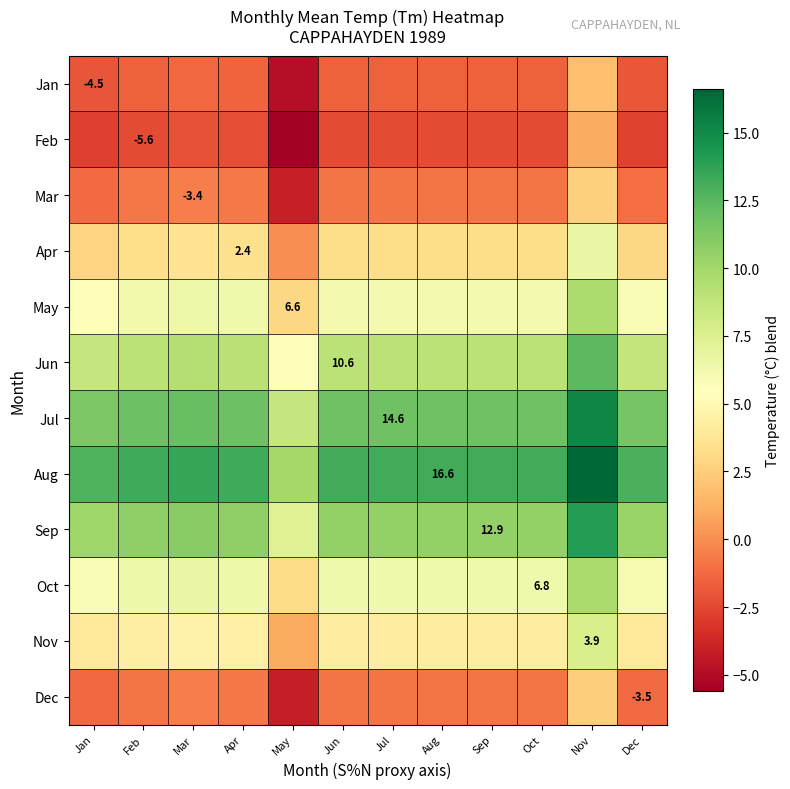

Is it true that Mar equals -1.3 at Jun?

False